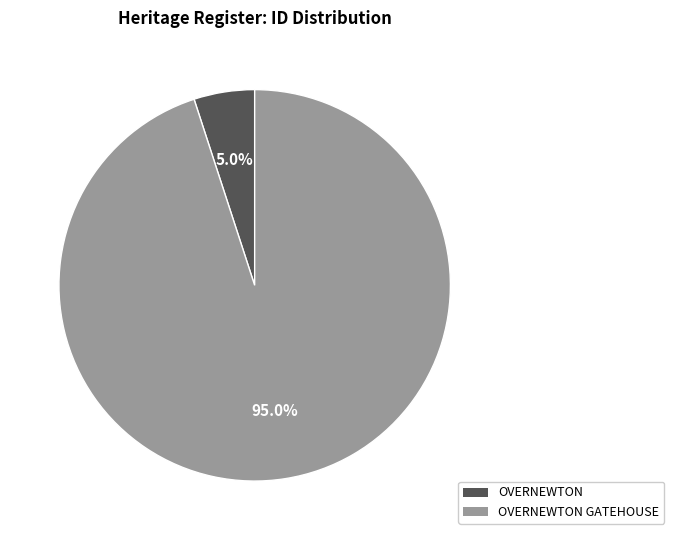

Does any single category account for the majority?

Yes